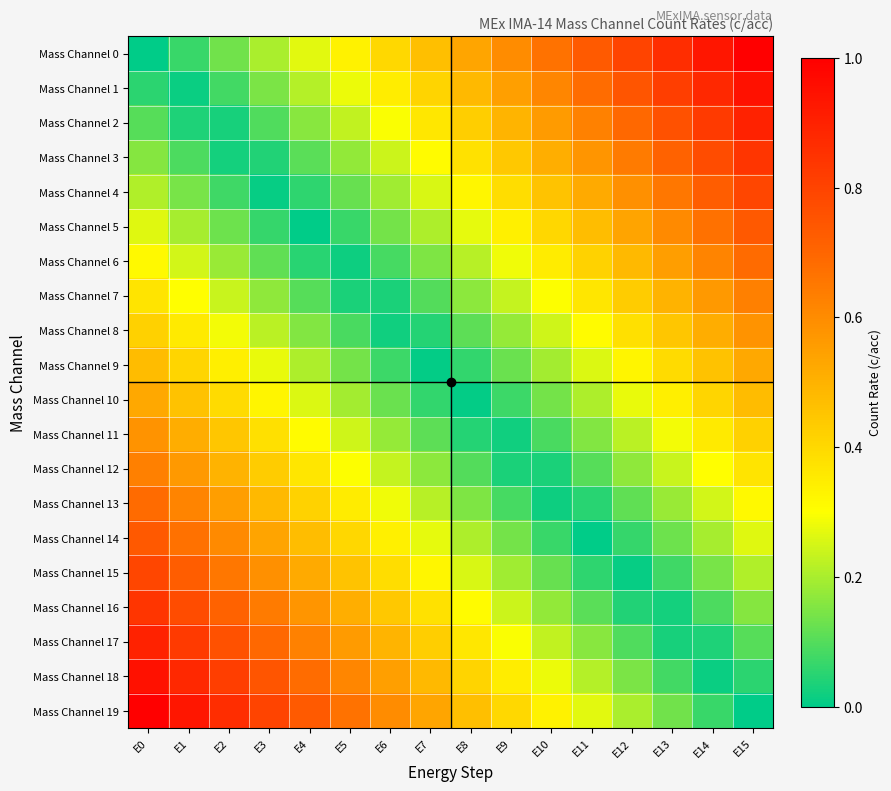

At which category is the sum across all series the highest?

E0